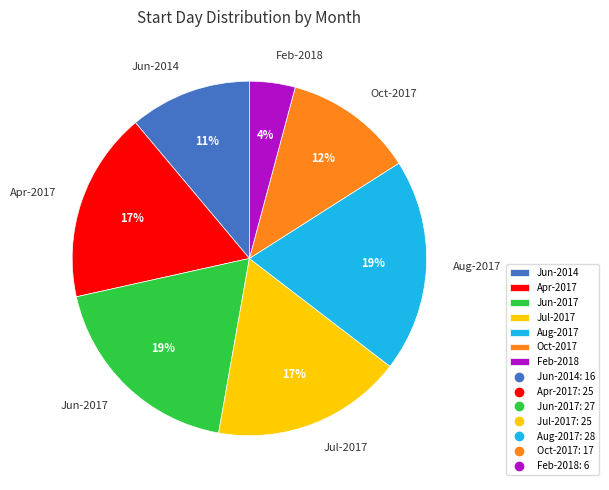

Which category has the smallest portion of the pie?

Feb-2018